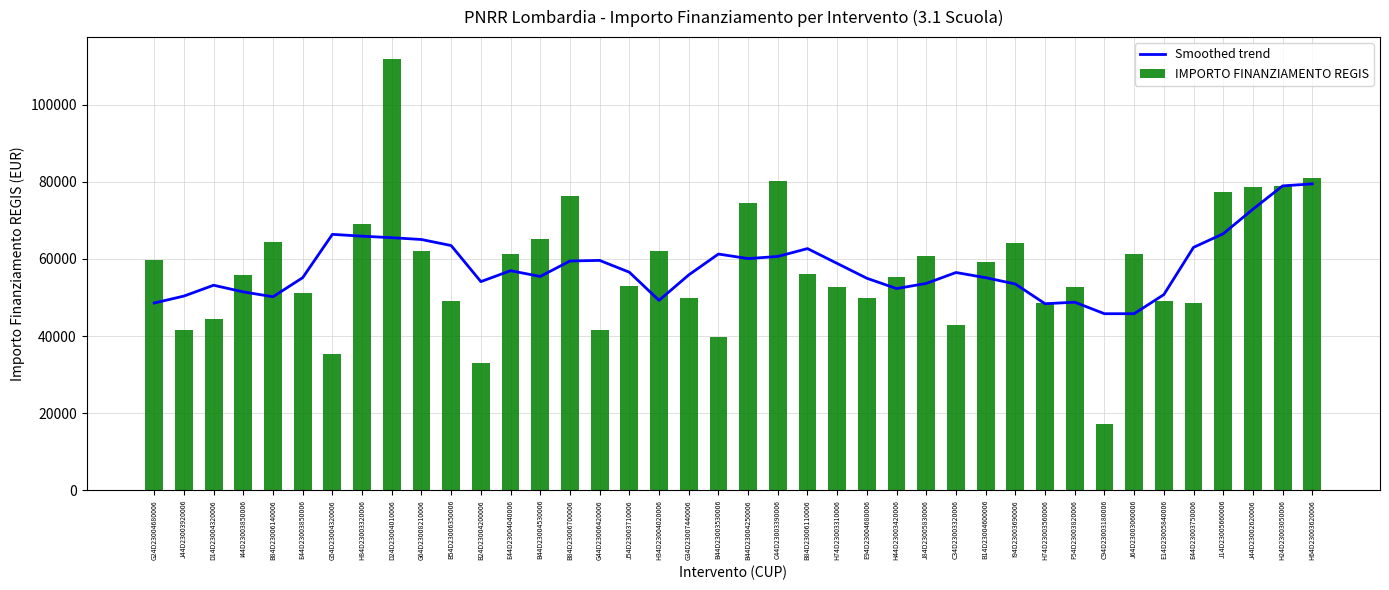

Reading right to left, transcribe all the data shown in this chart.

Smoothed trend: 79477.3	78953.6	72904.4	66541.0	63005.7	50750.3	45800.9	45800.9	48786.2	48393.4	53499.9	55149.7	56485.2	53657.0	52321.5	54992.5	58842.0	62691.5	60648.9	60099.0	61277.4	55856.7	49257.6	56563.8	59627.6	59470.5	55463.9	56956.6	54128.4	63477.1	65048.3	65519.7	65912.5	66383.8	55149.7	50200.3	51457.3	53185.6	50377.1	48576.7
IMPORTO FINANZIAMENTO REGIS: 80917.6	78953.6	78560.8	77382.4	48707.7	49100.5	61277.4	17283.4	52635.7	48707.7	64027.0	59313.4	42815.6	60884.6	55385.3	49886.1	52635.7	56170.9	80132.0	74632.7	39673.2	49886.1	62063.0	53028.5	41637.2	76203.9	65205.4	61277.4	32995.5	49100.5	62063.0	111949.1	69133.5	35352.3	51064.5	64419.8	55778.1	44386.8	41637.2	59706.2